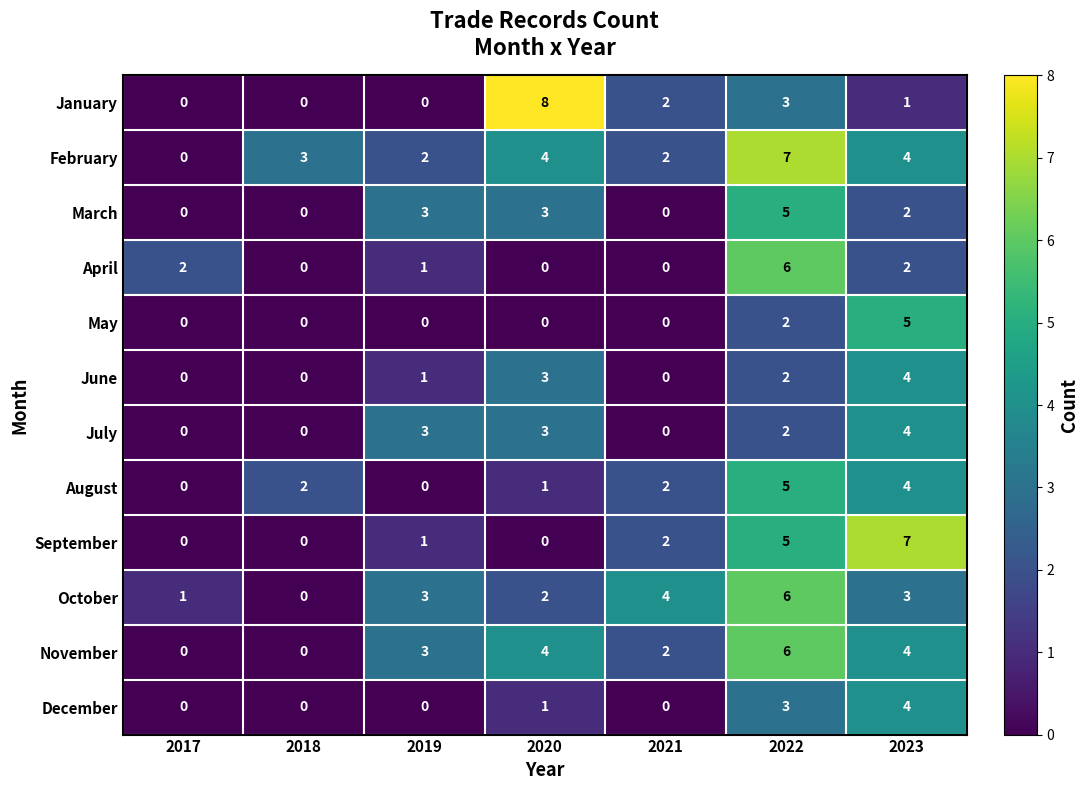

How many categories are shown in the chart?

7